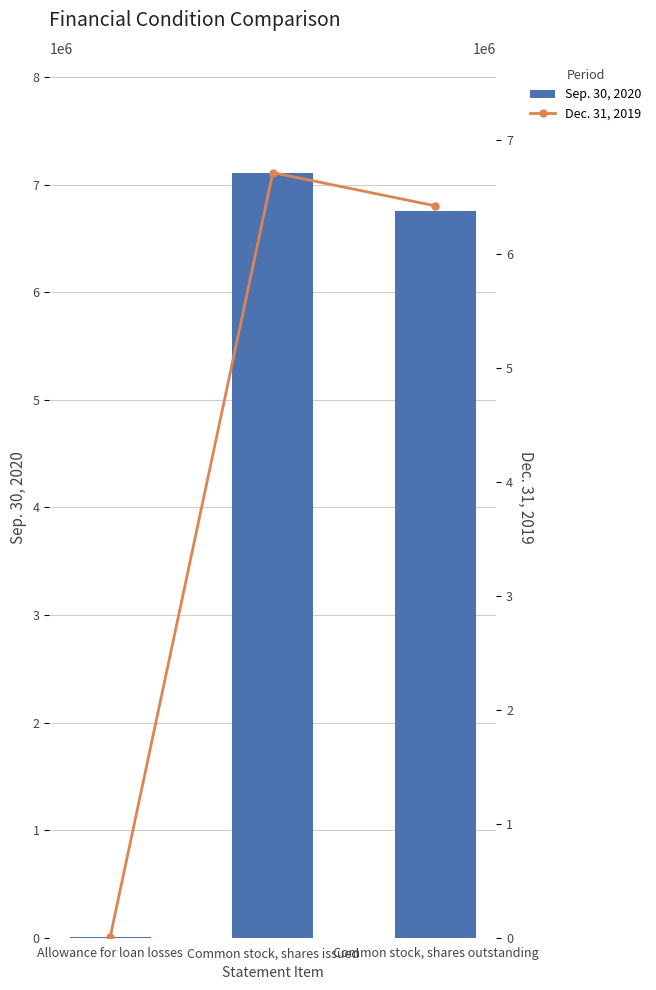

Which category has the highest value in the Sep. 30, 2020 series?

Common stock, shares issued